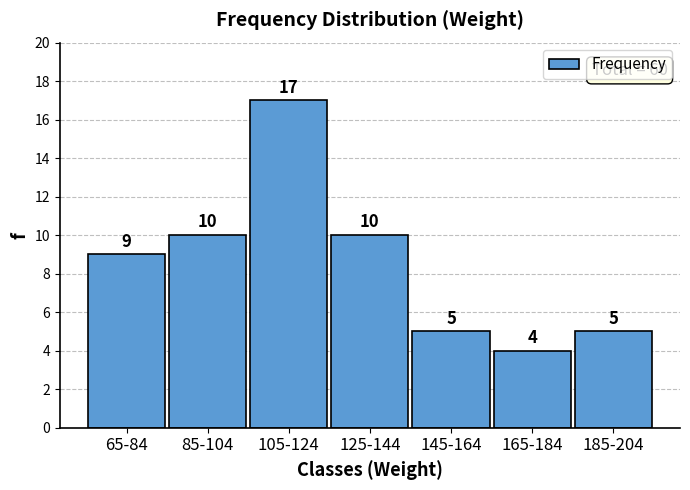

Reading left to right, extract all data points from this chart.

9	10	17	10	5	4	5